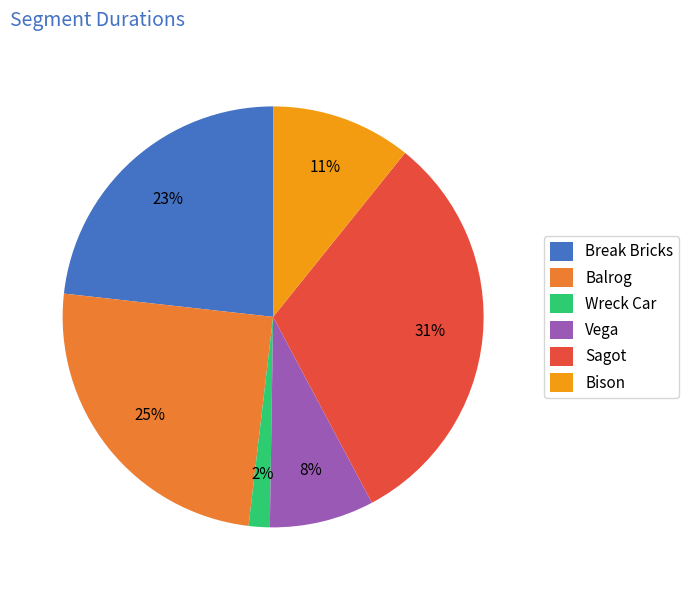

To the nearest percent, what portion does Vega represent?

8%